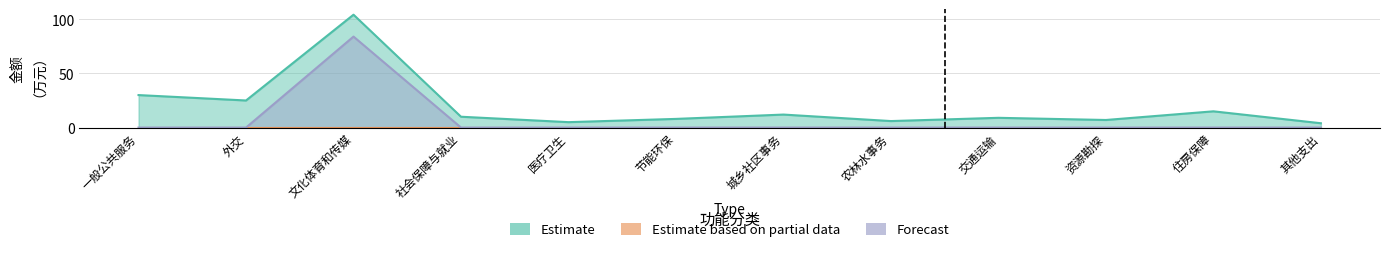

True or false: Estimate based on partial data has more than 0 points higher than both neighbors.

False